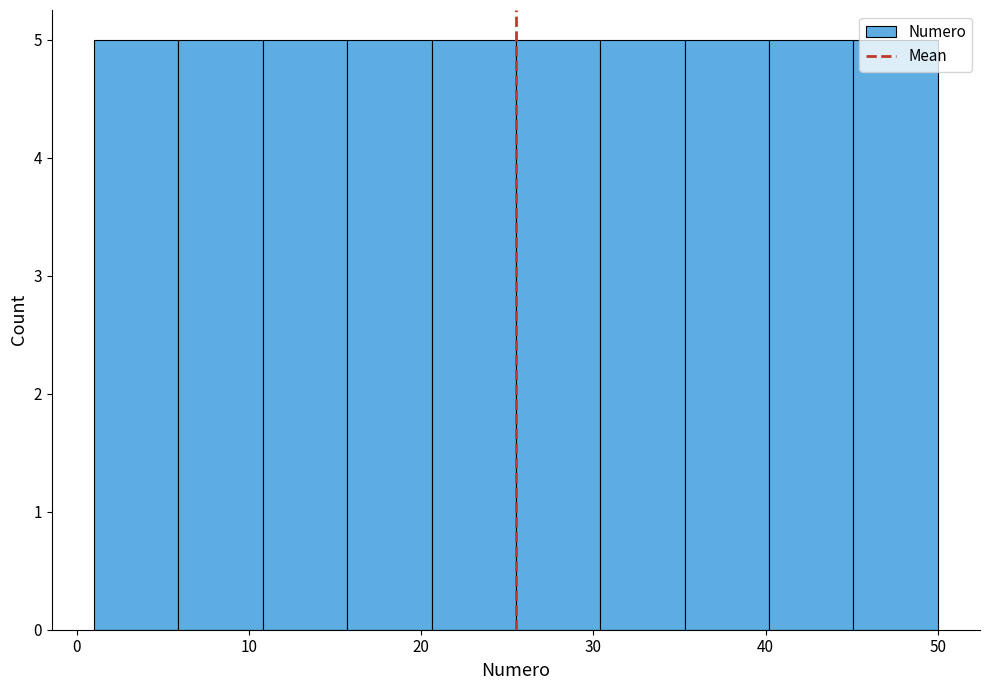

Reading left to right, transcribe this chart: for each bar, give the range it covers on the x-axis and its height. Neither the bar edges nor the heights are printed on the chart, so give them approximately, as read against the axes.

1.0 to 5.9: 5
5.9 to 10.8: 5
10.8 to 15.7: 5
15.7 to 20.6: 5
20.6 to 25.5: 5
25.5 to 30.4: 5
30.4 to 35.3: 5
35.3 to 40.2: 5
40.2 to 45.1: 5
45.1 to 50.0: 5